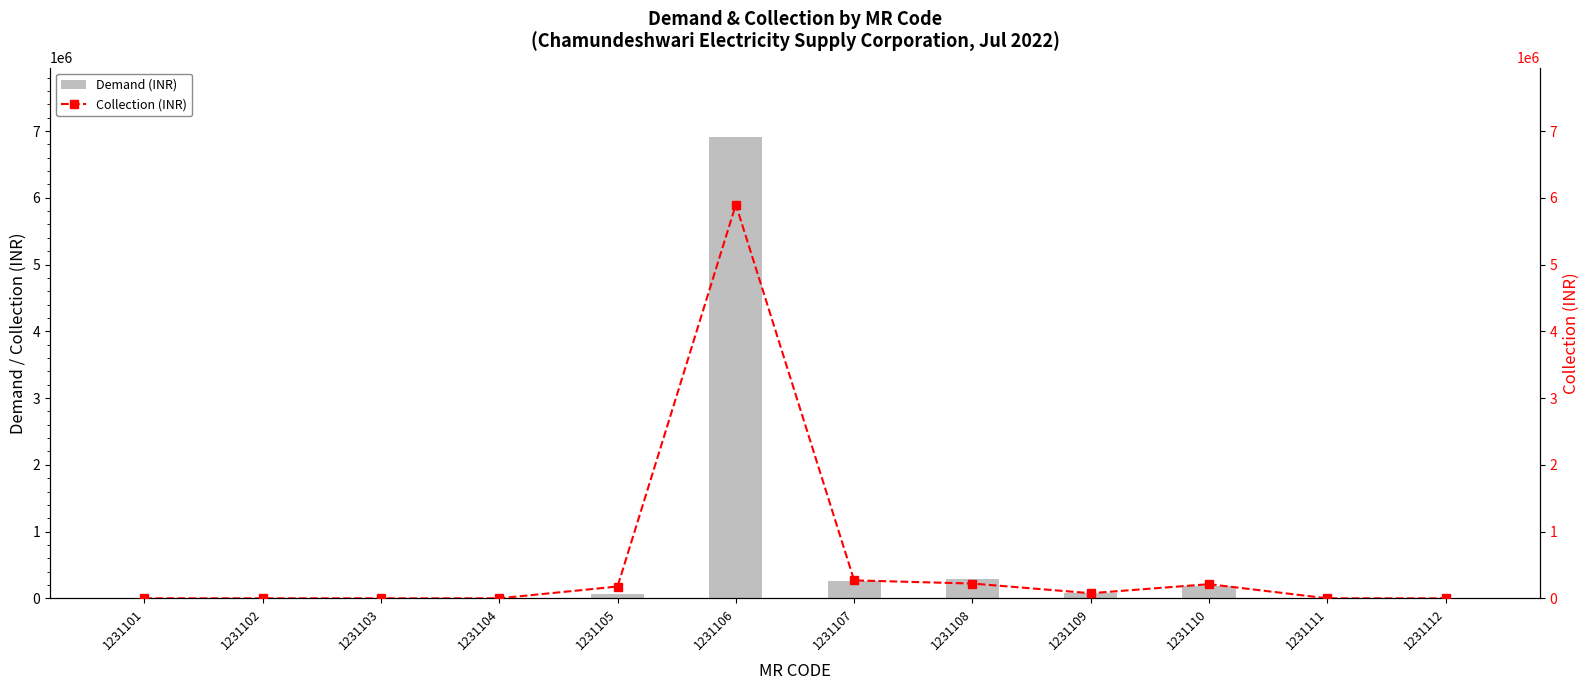

Is the value of Units at 1231106 greater than the value of Collection (INR) at 1231108?

Yes